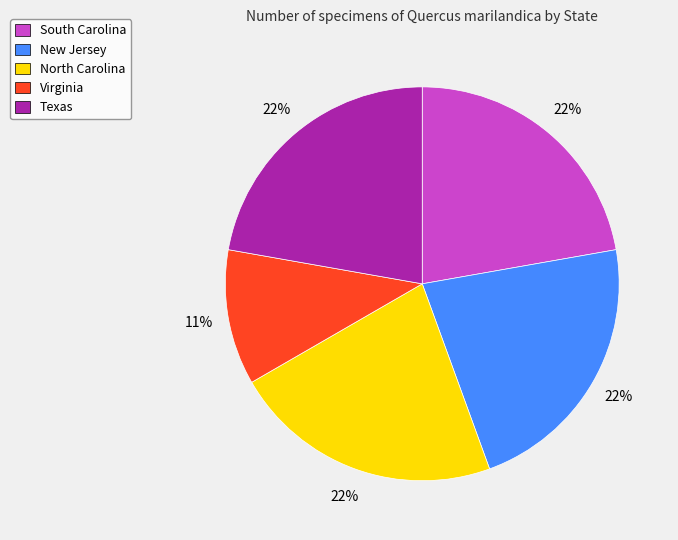

Which slice is the smallest?

Virginia